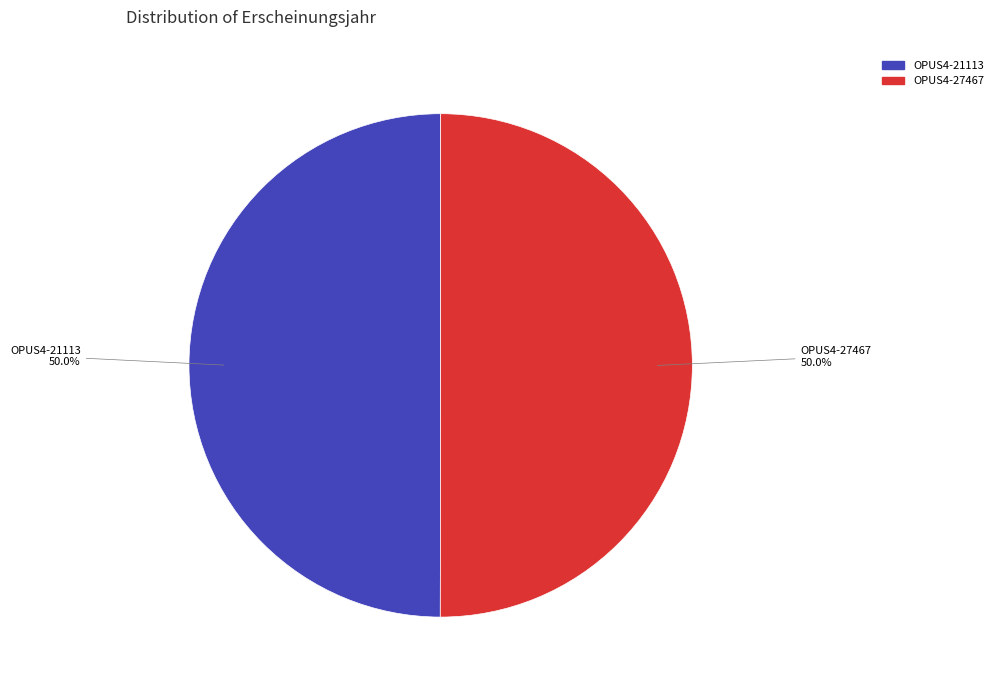

Combined, what portion of the pie is OPUS4-21113 and OPUS4-27467?

100.0%